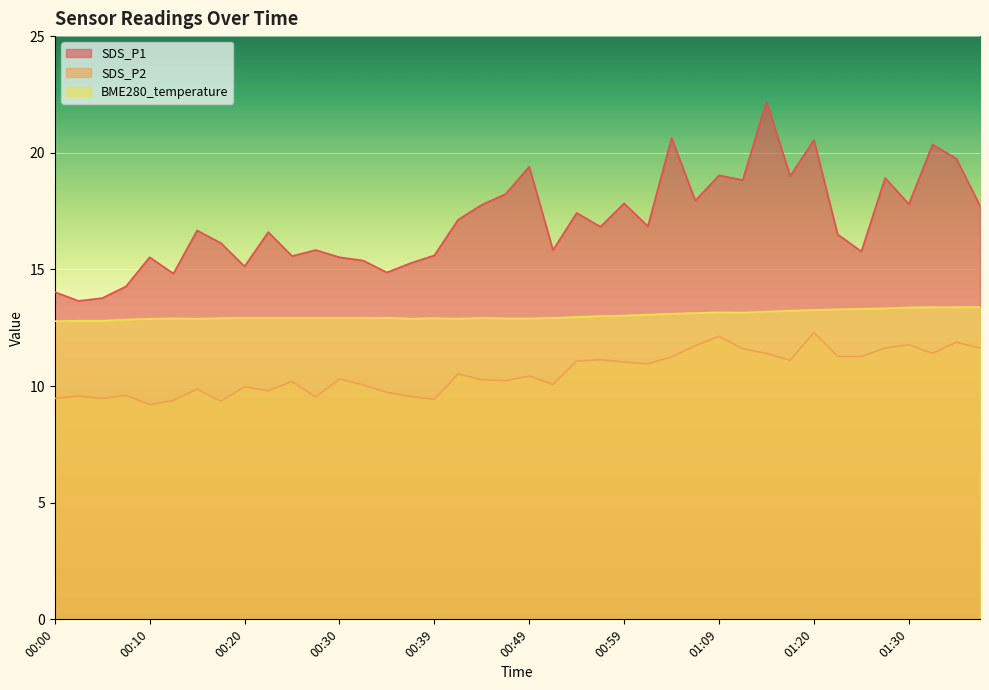

What is the approximate value of SDS_P1 at 00:25?

15.6